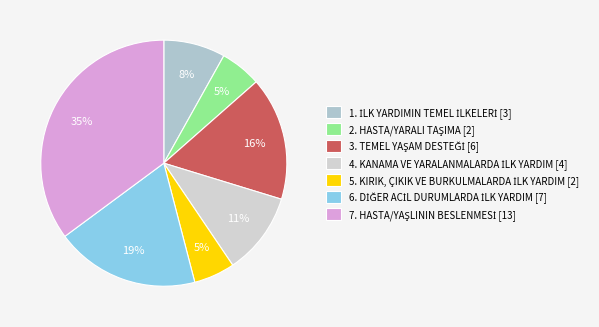

How many segments does this pie chart have?

7